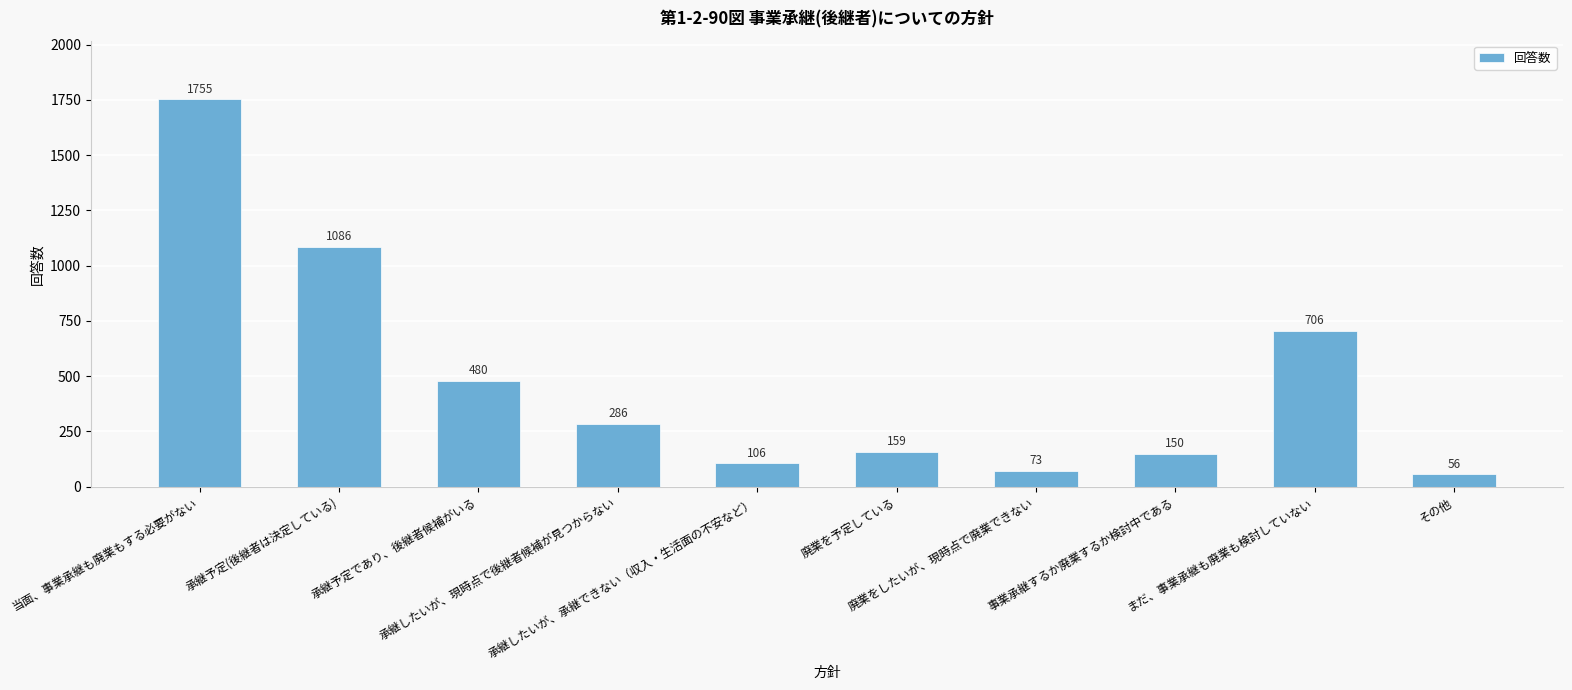

True or false: the data shows 480 at 承継予定であり、後継者候補がいる.

True